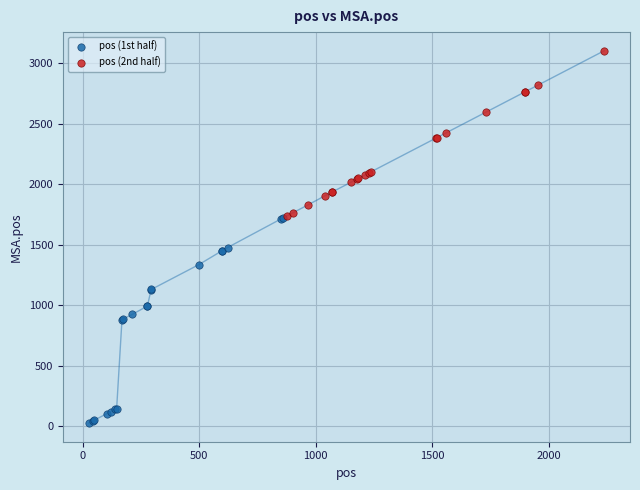

Which series reaches the maximum Y coordinate?

pos (2nd half)